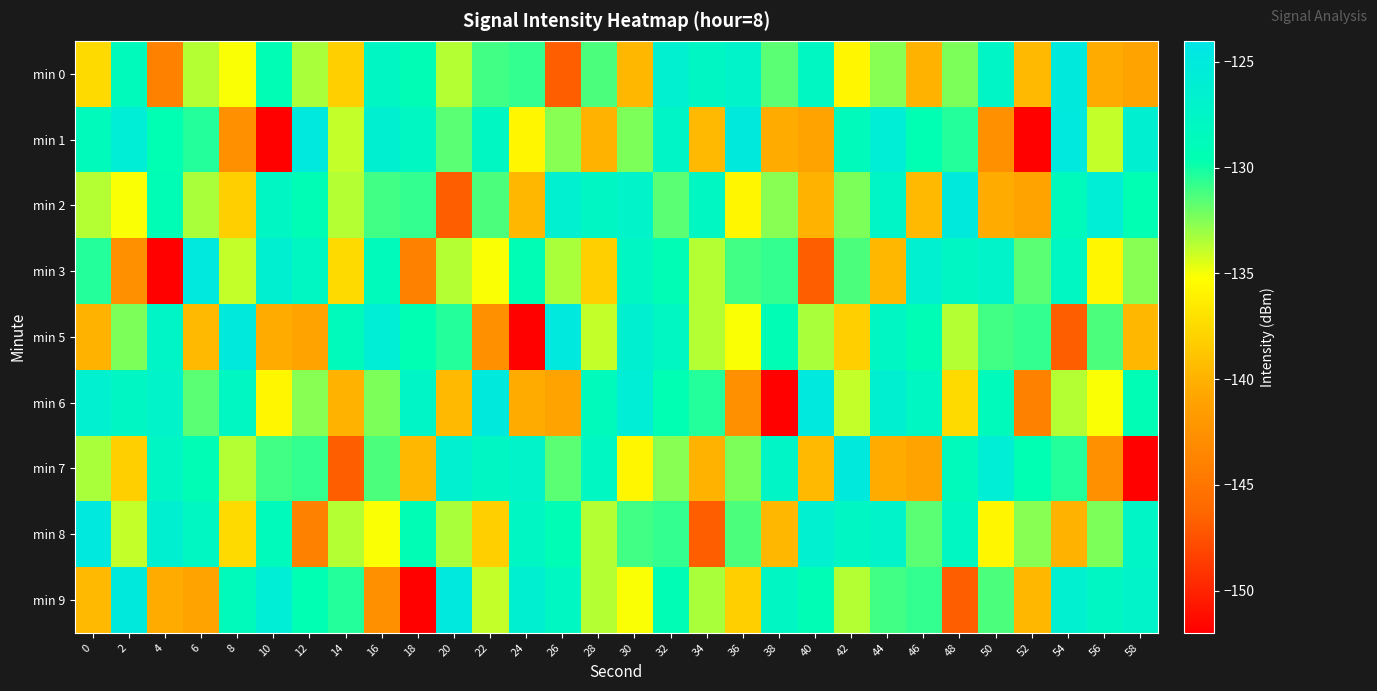

Which has a higher value, 46 or 16?

16